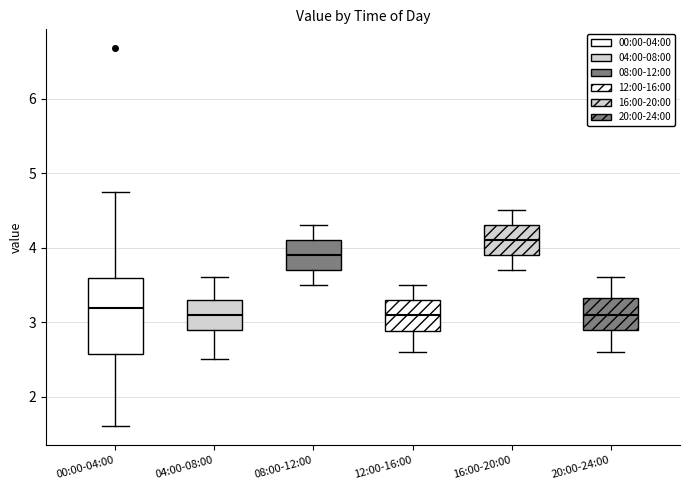

Where does the upper whisker of the box for 16:00-20:00 end on the y-axis? The values are not printed on the chart, so give them approximately, as read against the axis.

4.5